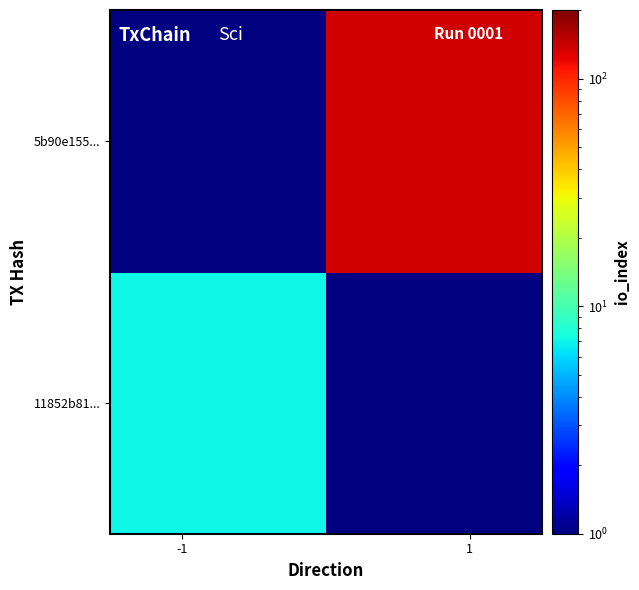

How many data points does each series have?

2